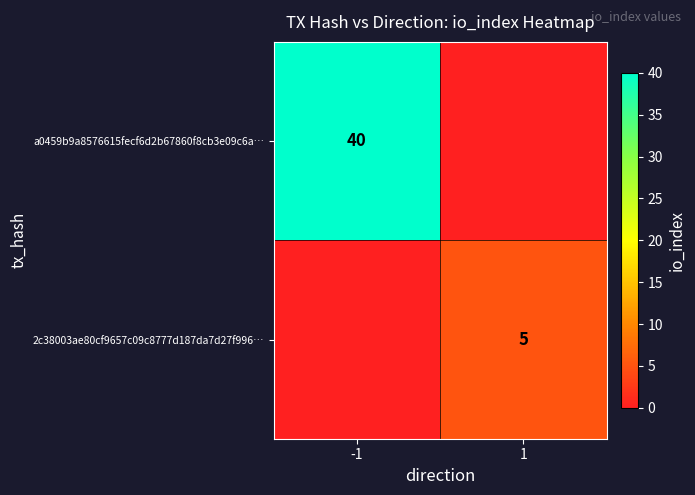

The a0459b9a8576615fecf6d2b67860f8cb3e09c6a… series shows 40 at -1. True or false?

True